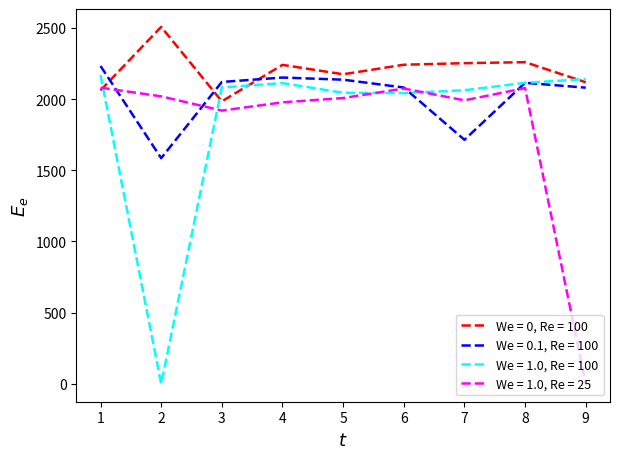

Does the chart display data point markers on the line(s)?

No